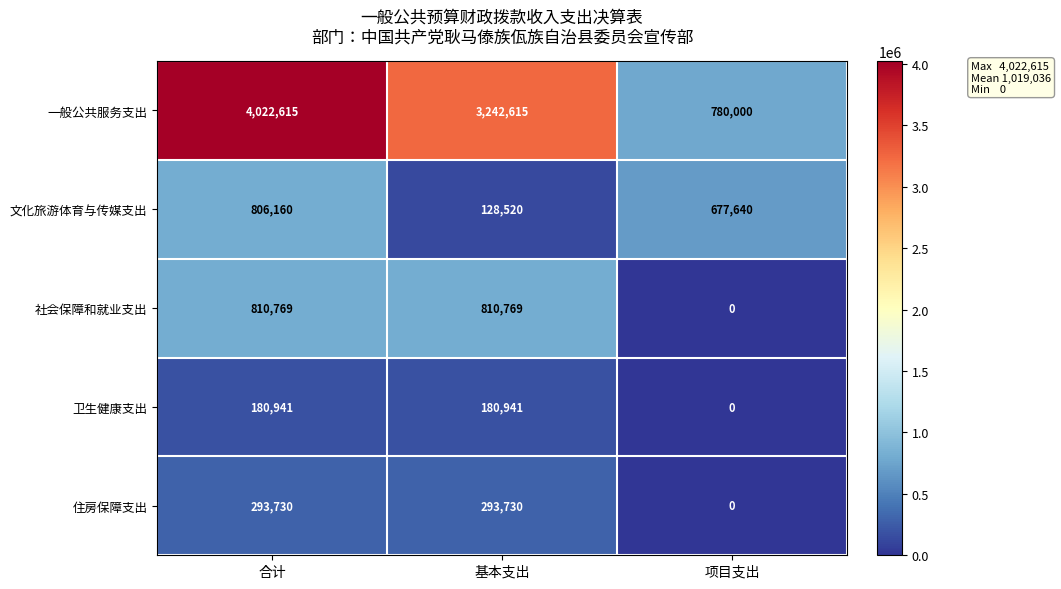

At which label is 文化旅游体育与传媒支出 closest to 467340?

项目支出